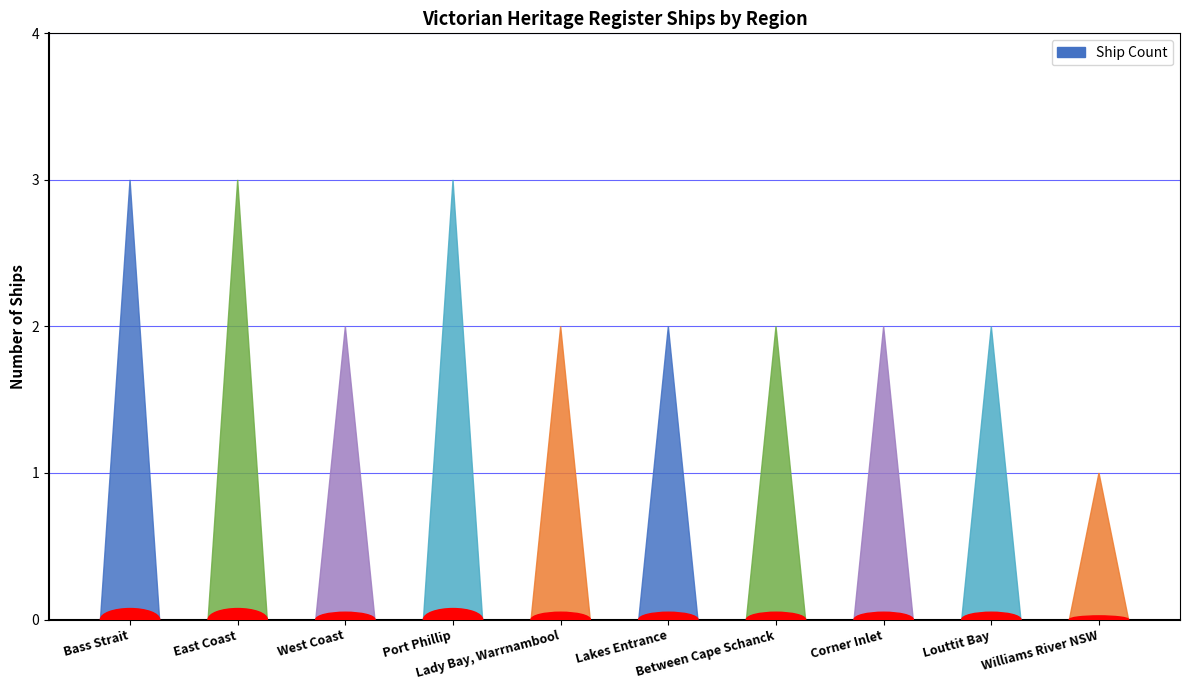

Which category has the highest value across all series?

Bass Strait